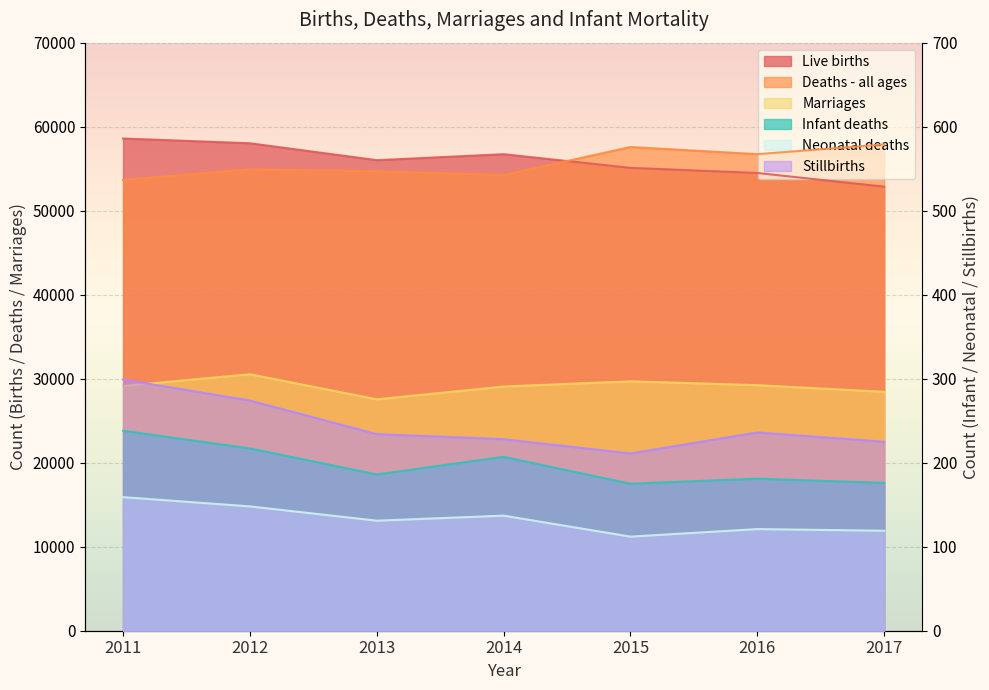

How many data points in Infant deaths are less than 186?

3